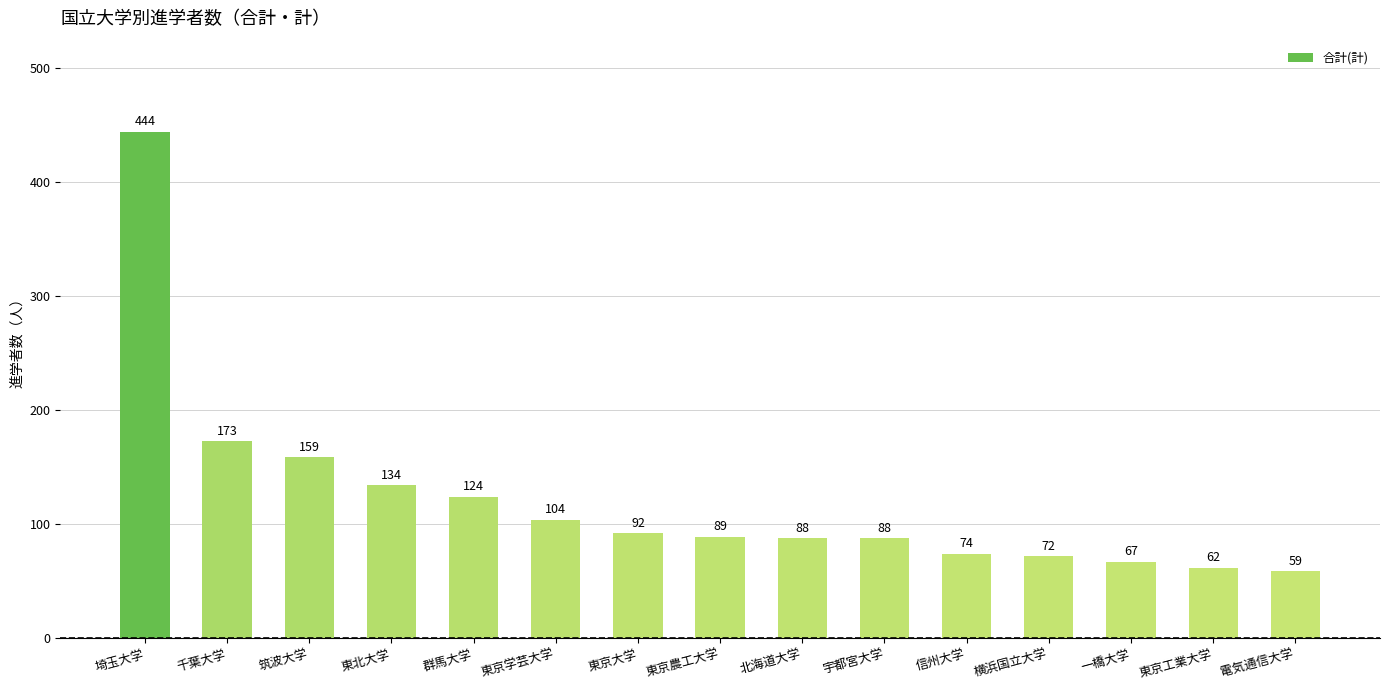

Between 北海道大学 and 電気通信大学, which is larger?

北海道大学